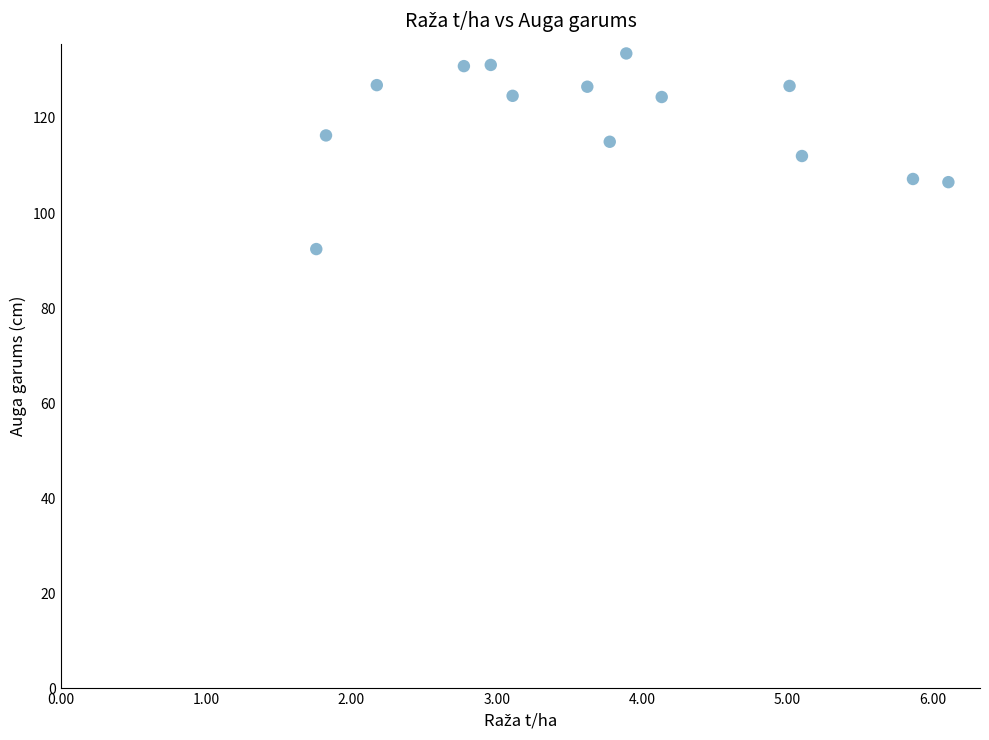

What is the range of Y values (max minus min)?

41.2